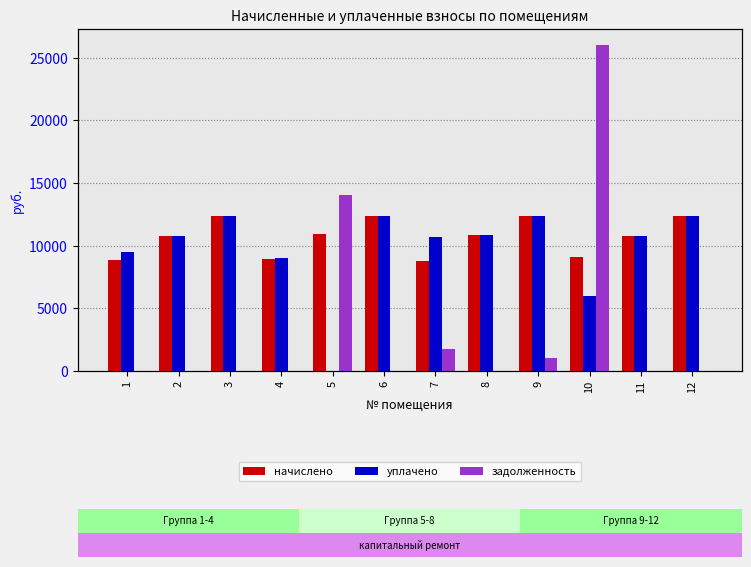

What is the value of the задолженность bar at the 10th from the left?

25990.2